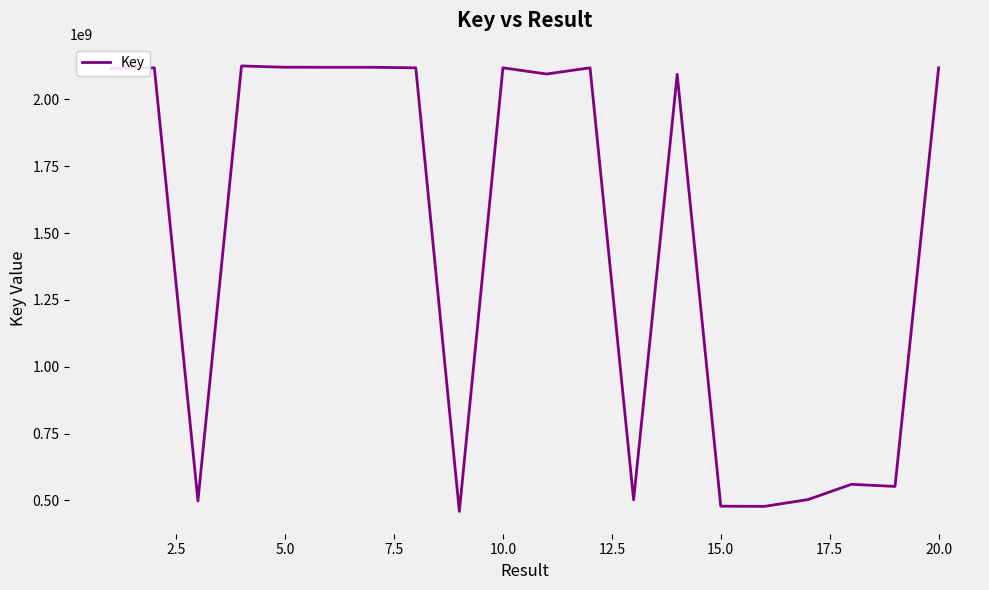

What is the difference between the maximum and minimum values?

1666125909